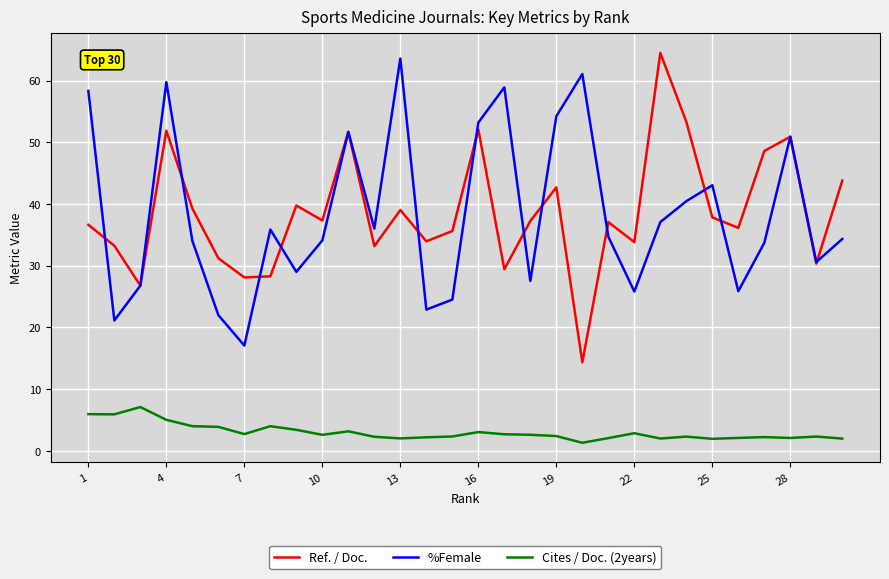

At how many categories does at least one series exceed 58?

6